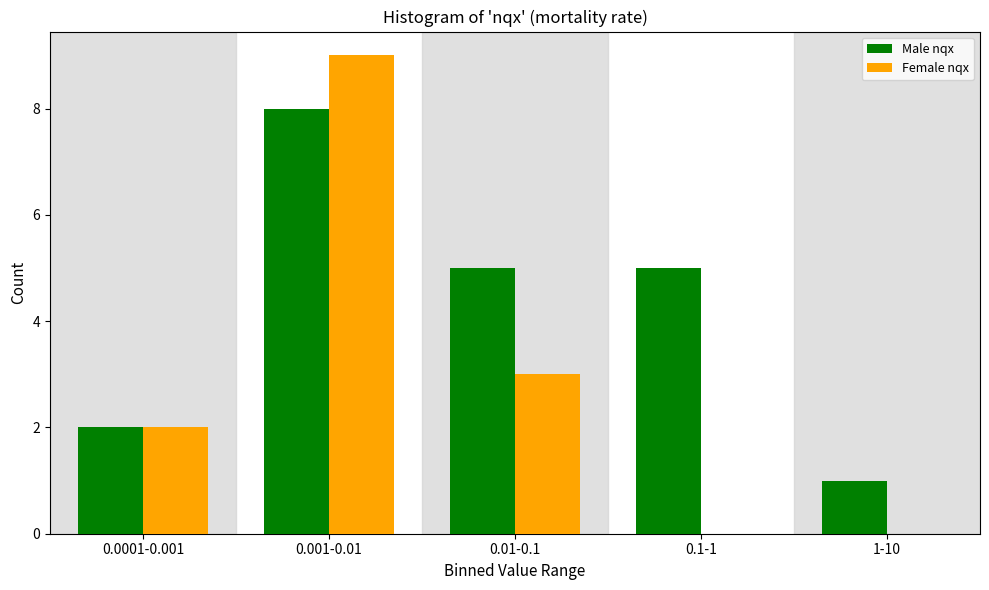

Reading left to right, list all the values displayed in this chart.

Male nqx: 0.0001-0.001=2	0.001-0.01=8	0.01-0.1=5	0.1-1=5	1-10=1
Female nqx: 0.0001-0.001=2	0.001-0.01=9	0.01-0.1=3	0.1-1=0	1-10=0